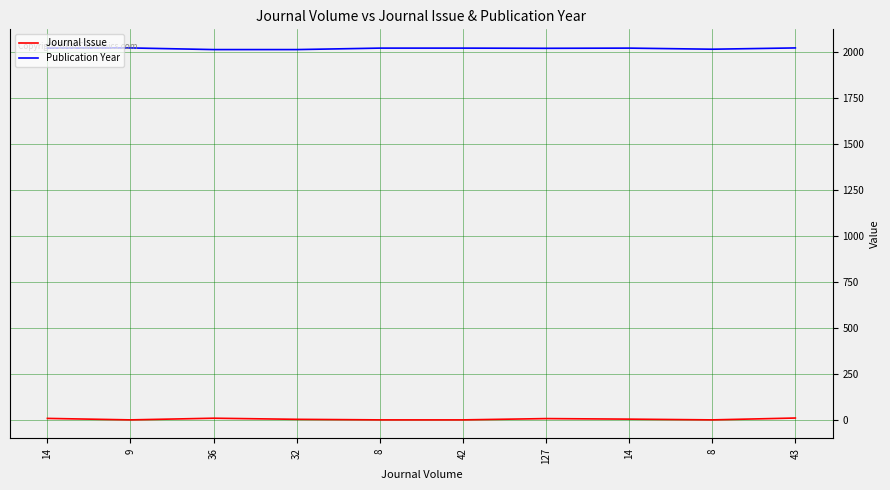

List the series in order of their overall mean, lowest first.

Journal Issue, Publication Year